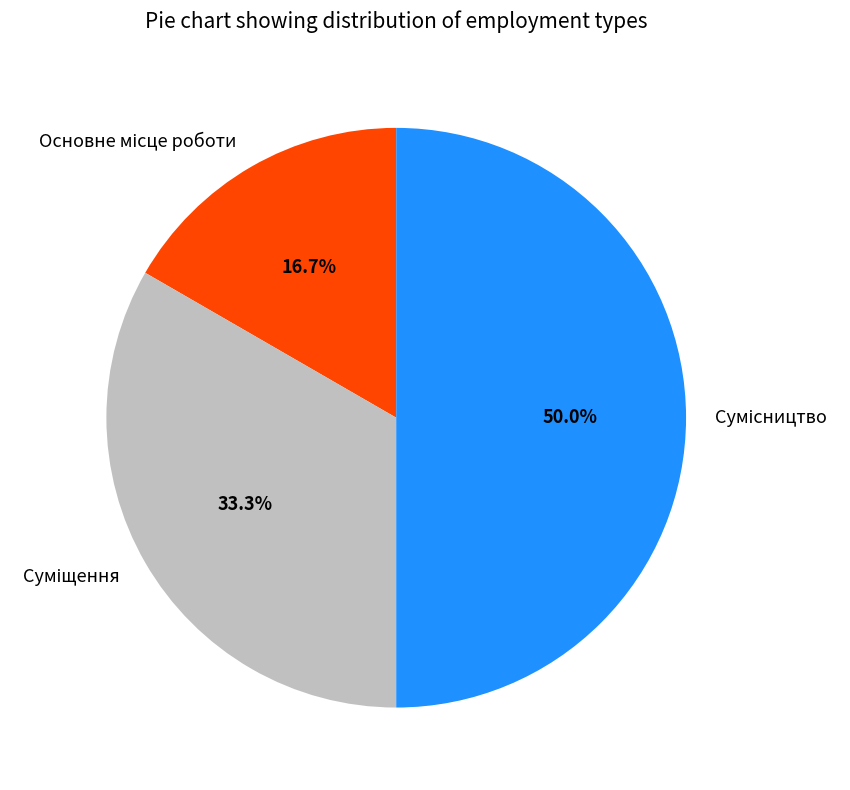

What is the largest slice in the pie chart?

Сумісництво